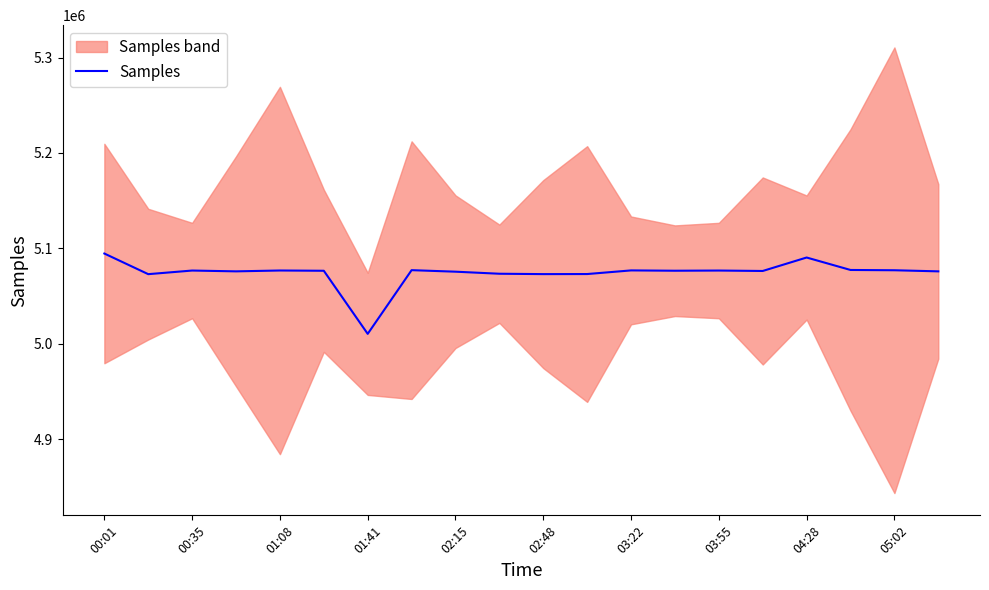

The value of Samples at 05:02 is 7714987. True or false?

False